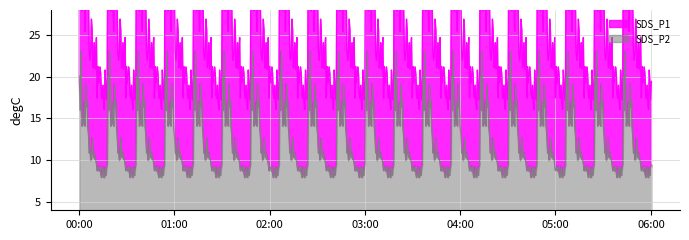

Which series has the largest total across all categories?

SDS_P1